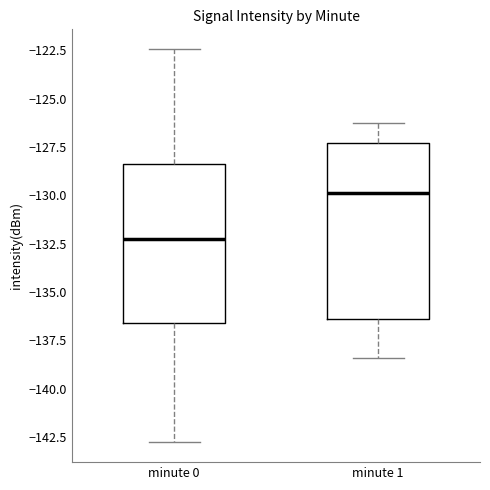

Reading left to right, transcribe this box plot: for each box, give where its median line is, the range the box spans, and where its two whiskers end, as read against the y-axis. The values are not printed on the chart, so give them approximately, as read against the axis.

minute 0: median -132.5, box -136.5 to -128.5, whiskers -143.0 to -122.5
minute 1: median -130.0, box -136.5 to -127.5, whiskers -138.5 to -126.5